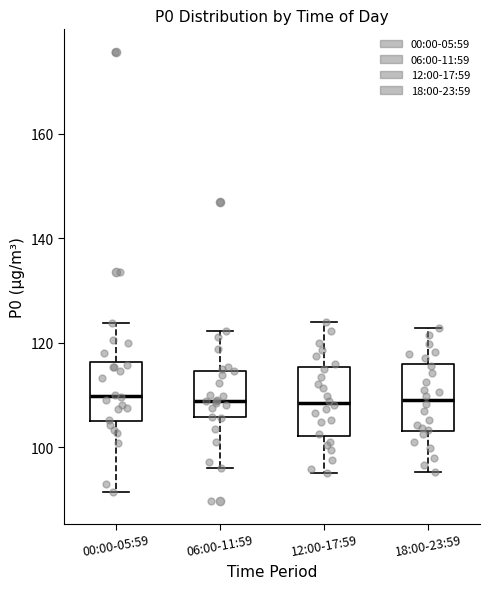

Reading left to right, read every box against the y-axis: the position of its median line, the range the box covers, and the ends of its whiskers. The values are not printed on the chart, so give them approximately, as read against the axis.

00:00-05:59: median 110, box 106 to 116, whiskers 92 to 124
06:00-11:59: median 108, box 106 to 114, whiskers 96 to 122
12:00-17:59: median 108, box 102 to 116, whiskers 96 to 124
18:00-23:59: median 110, box 104 to 116, whiskers 96 to 122